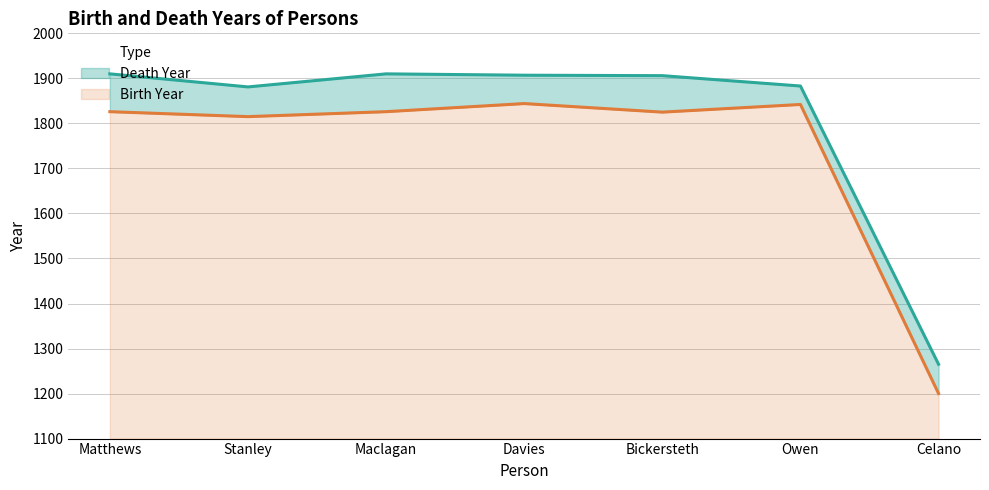

Which series changed the most between Matthews and Stanley?

Death Year